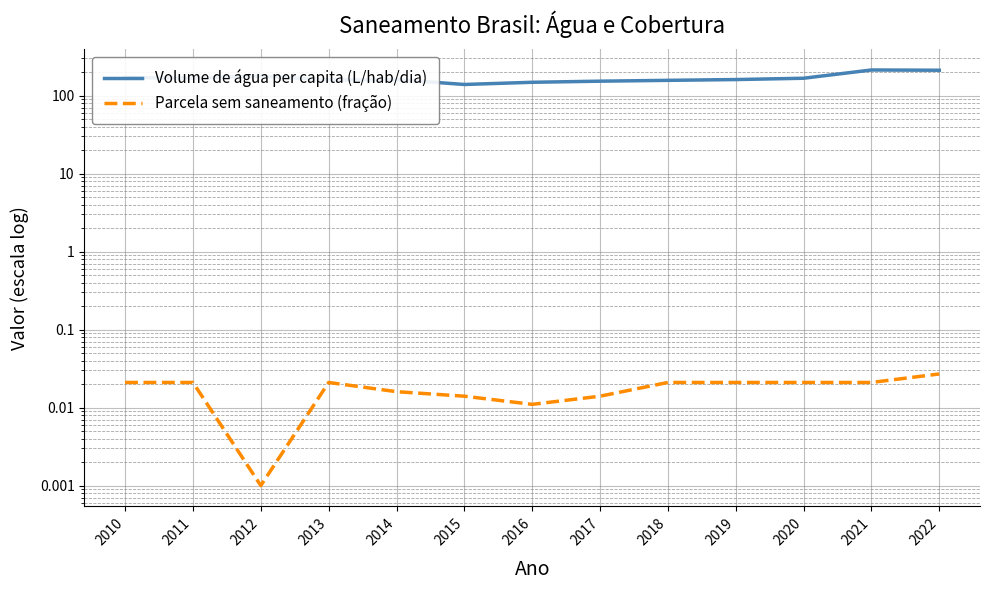

Does the chart have visible grid lines?

Yes